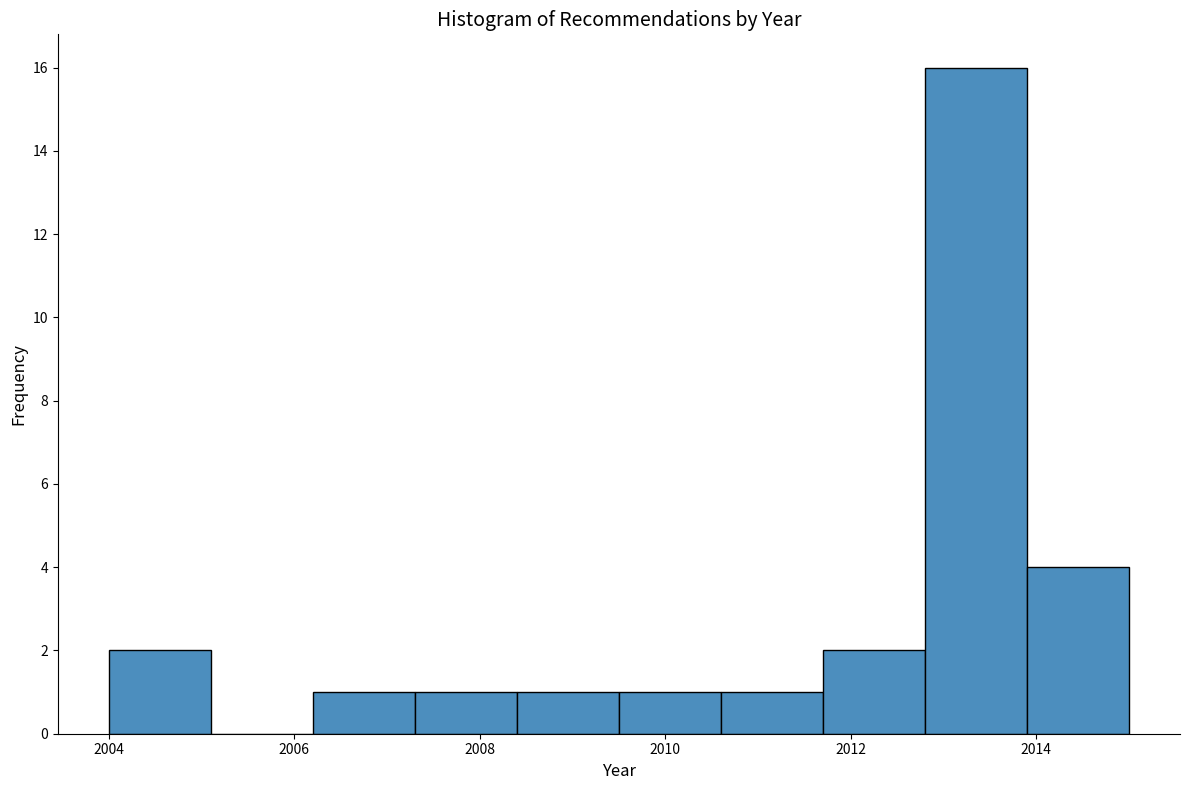

Reading left to right, list every bar in this chart as the range it spans on the x-axis followed by its height. Neither the bar edges nor the heights are printed on the chart, so give them approximately, as read against the axes.

2004.0 to 2005.1: 2
2005.1 to 2006.2: 0
2006.2 to 2007.3: 1
2007.3 to 2008.4: 1
2008.4 to 2009.5: 1
2009.5 to 2010.6: 1
2010.6 to 2011.7: 1
2011.7 to 2012.8: 2
2012.8 to 2013.9: 16
2013.9 to 2015.0: 4